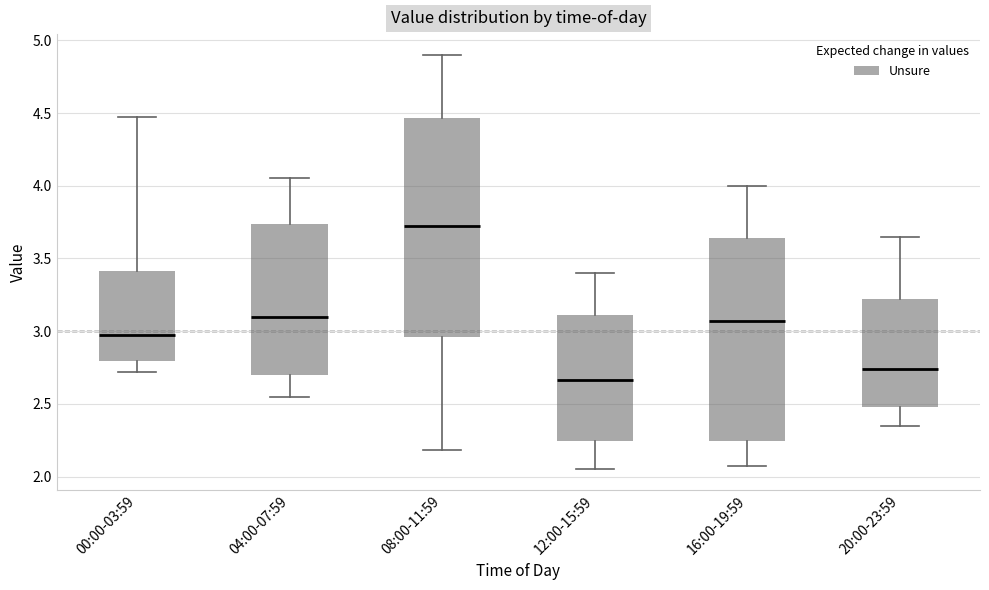

Where is the lower edge of the box for 12:00-15:59 on the y-axis? The values are not printed on the chart, so give them approximately, as read against the axis.

2.25